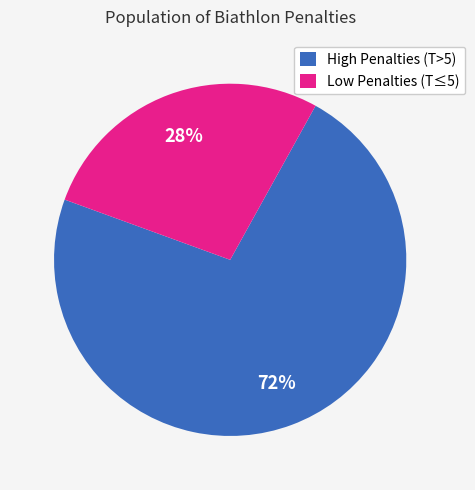

Is there any slice that represents more than half of the pie?

Yes